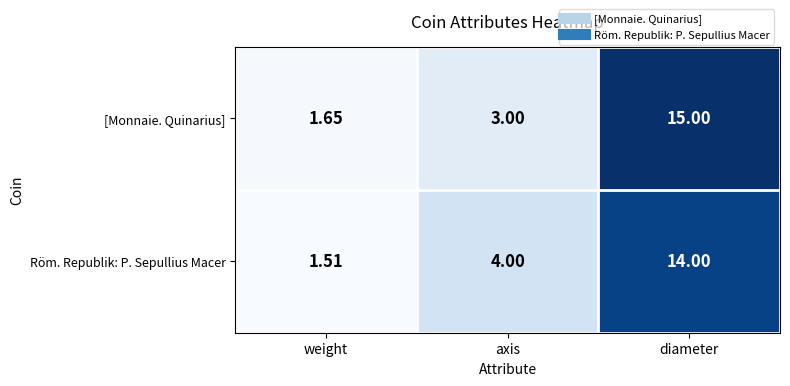

Between weight and diameter, which series saw the biggest shift?

[Monnaie. Quinarius]